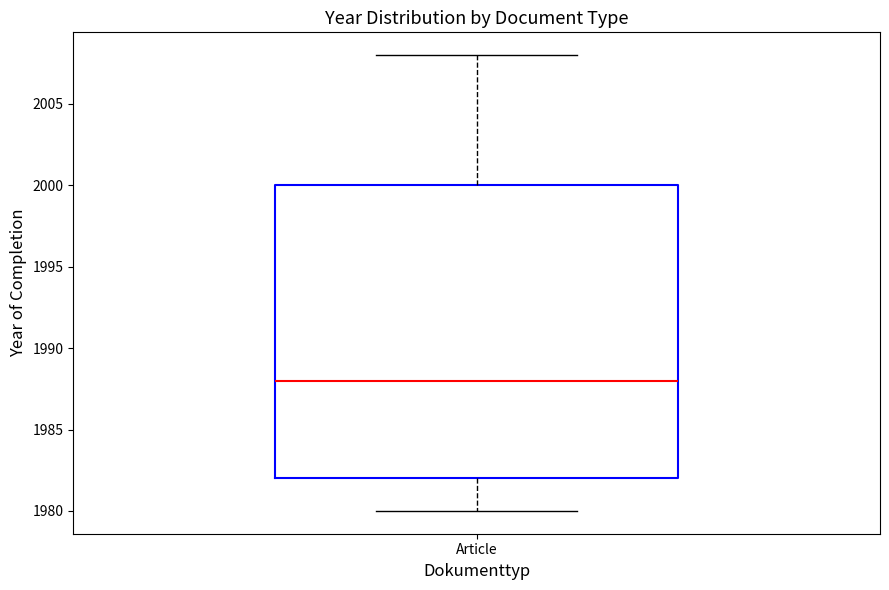

Where is the upper edge of the box for Article on the y-axis? The values are not printed on the chart, so give them approximately, as read against the axis.

2000